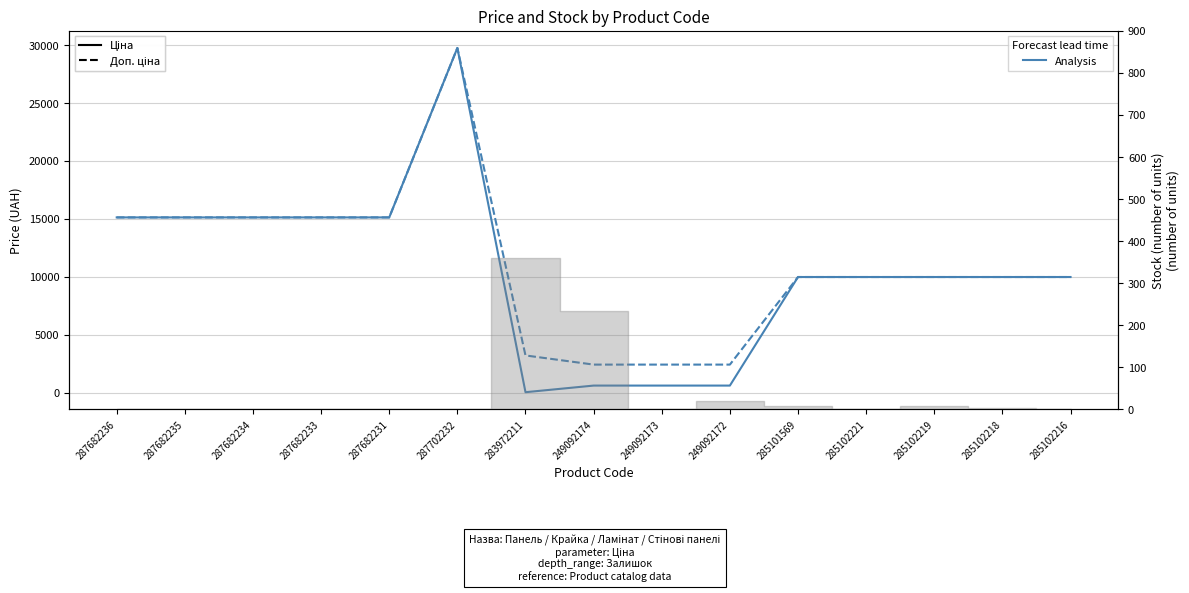

True or false: Ціна (RMSE-style) and Доп. ціна (Bias-style) intersect in this chart.

False